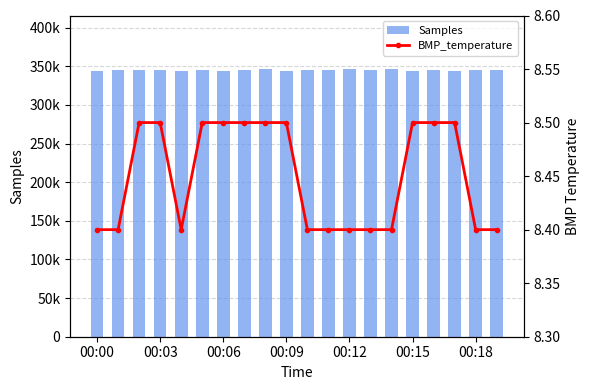

How many values in the Samples series exceed 344739?

9